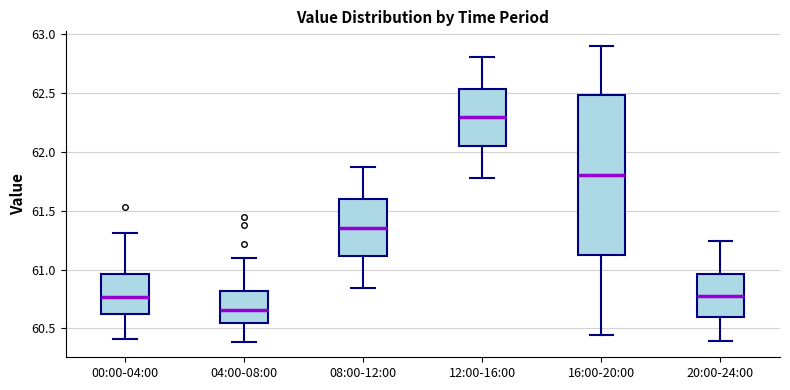

Which box's median line is the lowest?

04:00-08:00